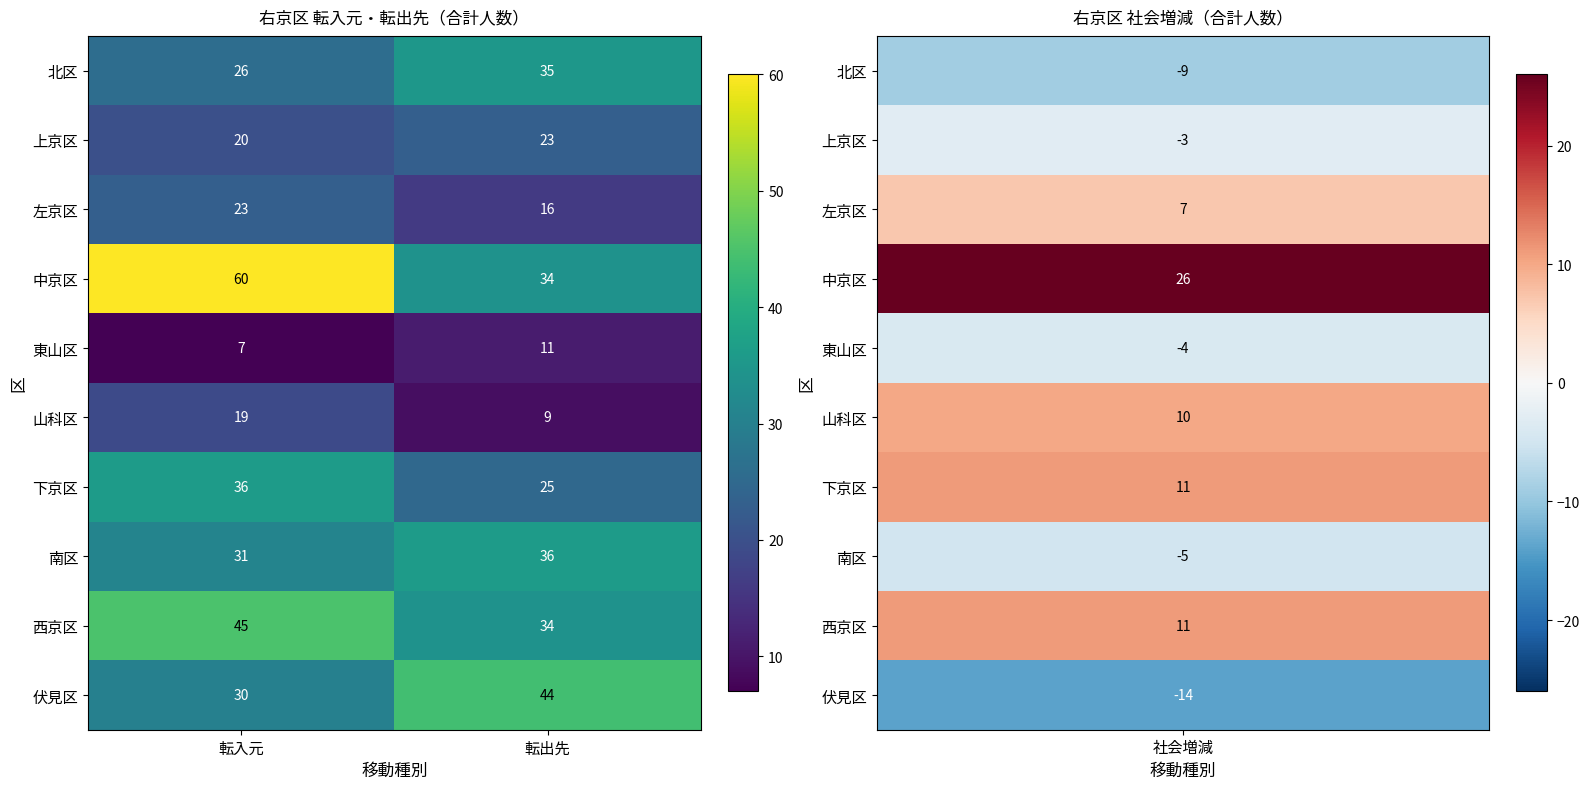

Which series has the largest total across all categories?

中京区